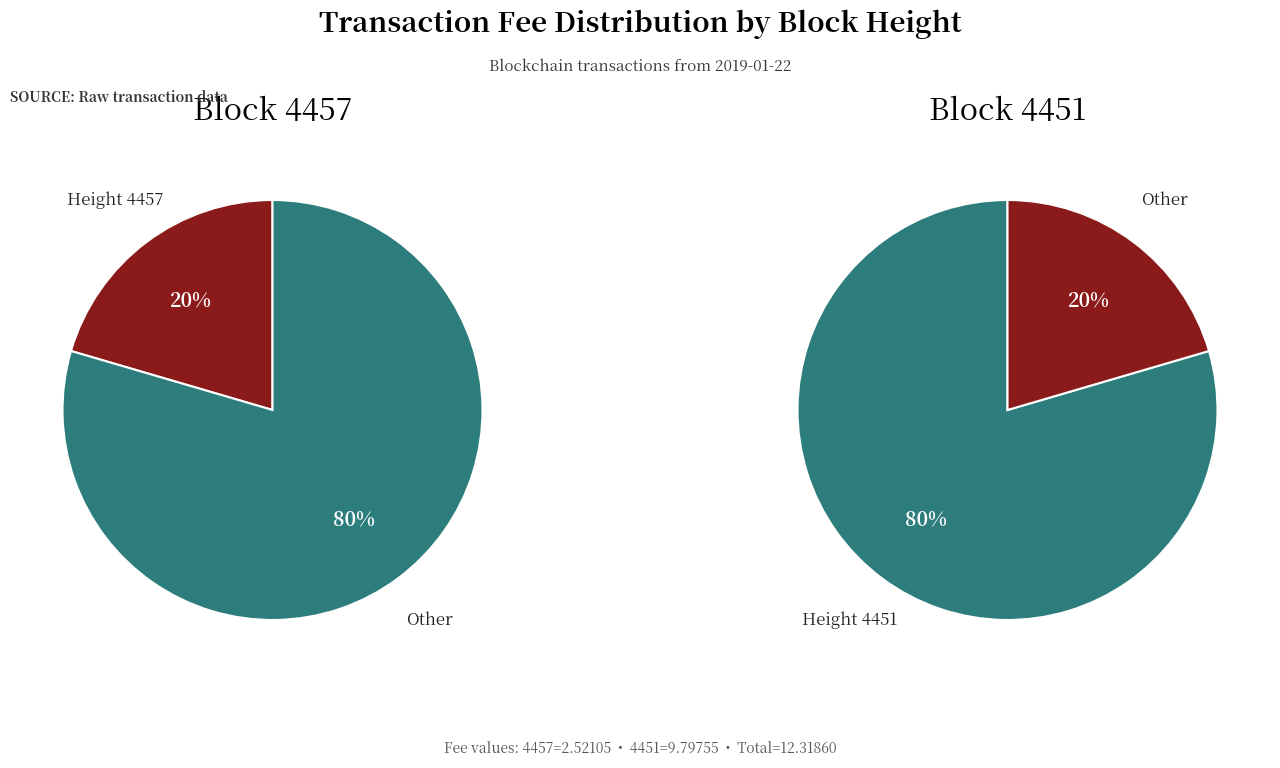

To the nearest percent, what is the difference between the largest and smallest slice percentages?

59%